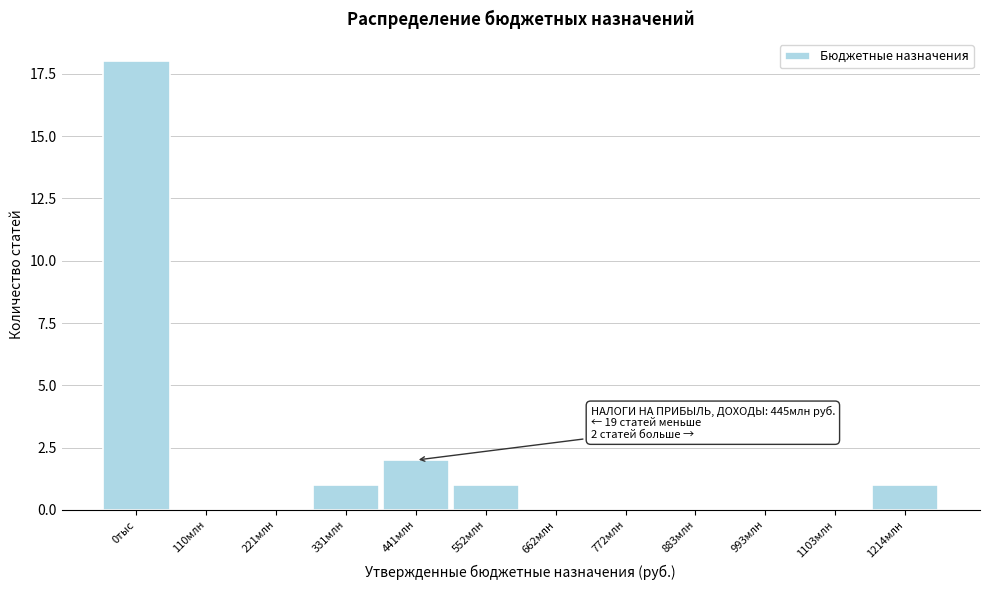

Reading left to right, what are all the values shown in this chart?

0тыс=18	110млн=0	221млн=0	331млн=1	441млн=2	552млн=1	662млн=0	772млн=0	883млн=0	993млн=0	1103млн=0	1214млн=1